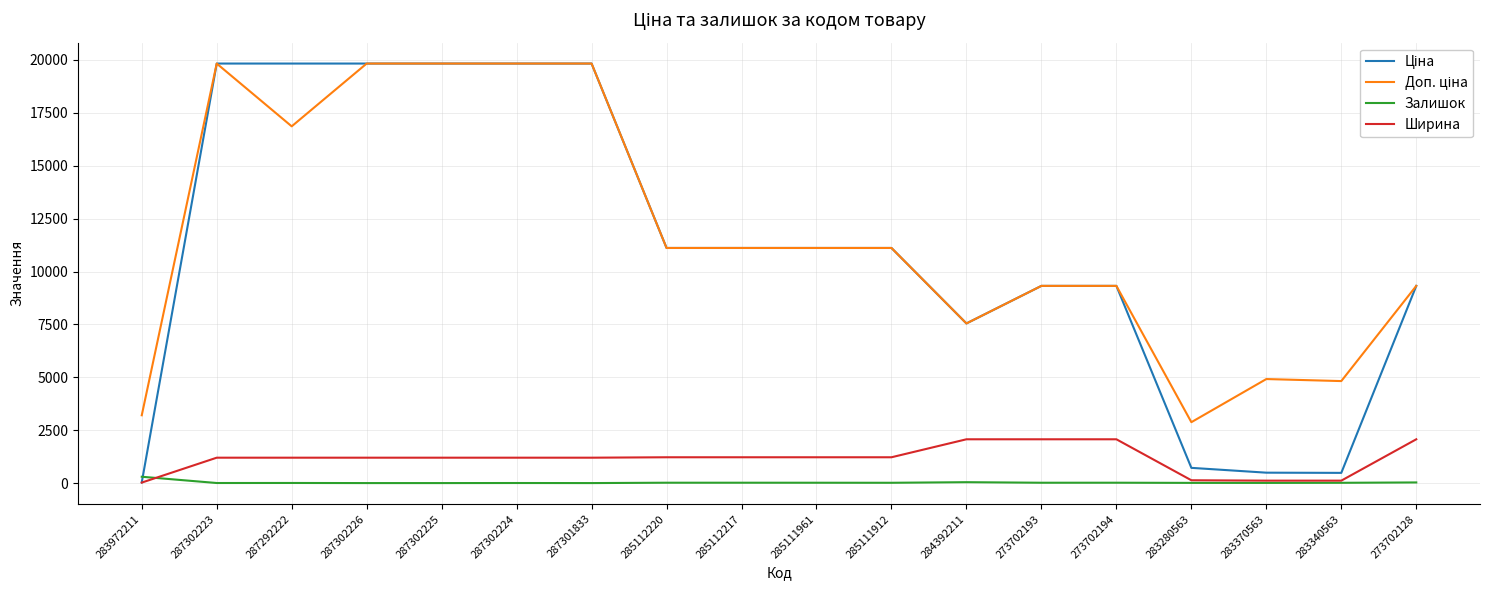

True or false: Ширина has a value of 1220.0 at 285111961.

True